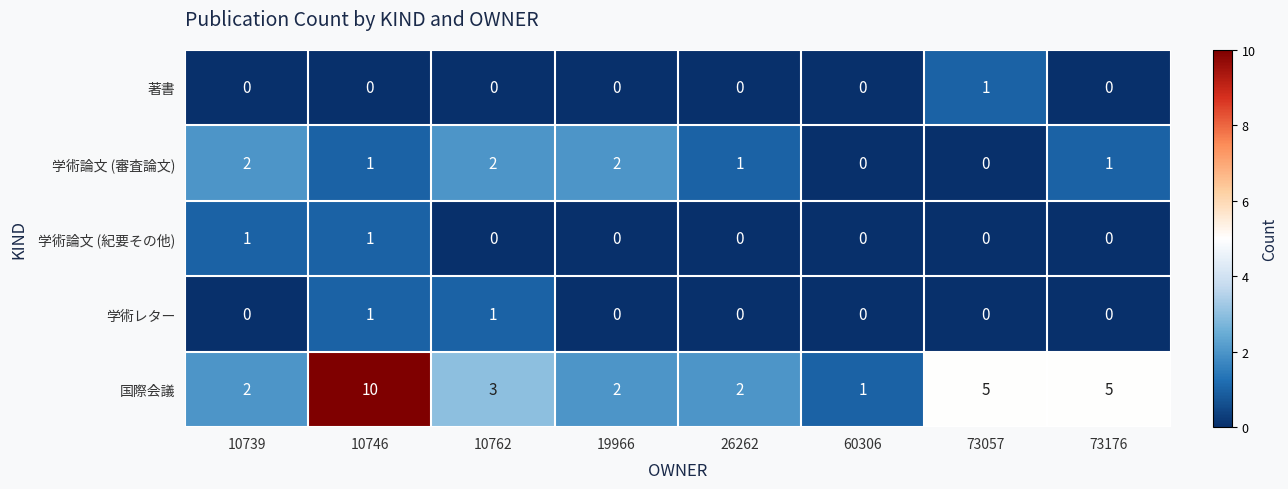

What is the total value across all series at 10739?

5